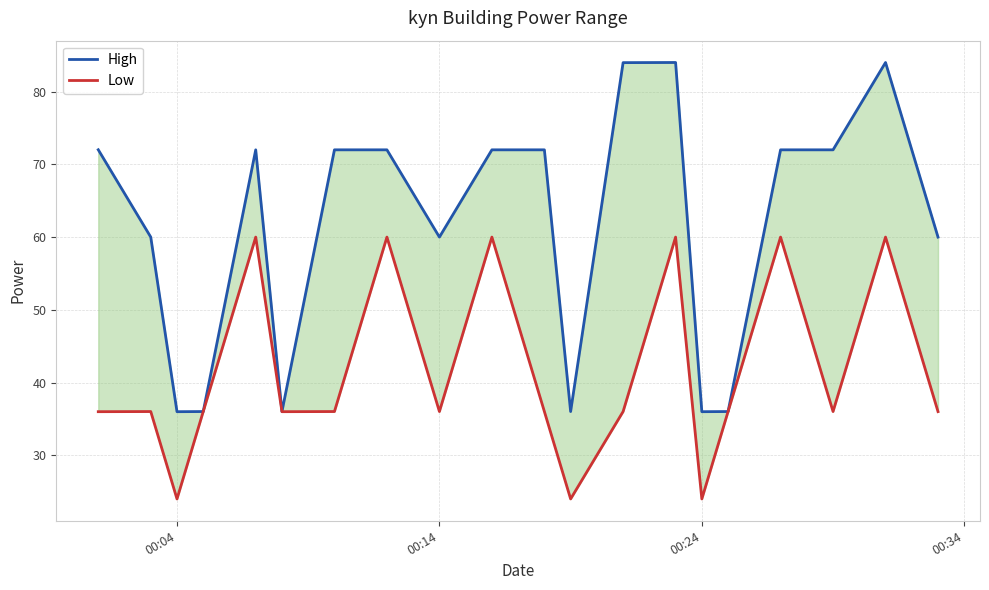

What is the value of the Low point at the 7th from the left?

36.0